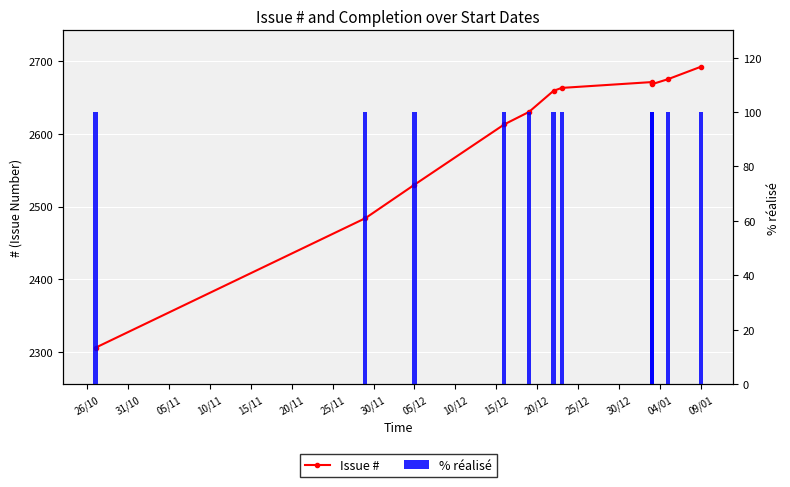

Rank the series at 10/11 from highest to lowest value.

Issue #, % réalisé